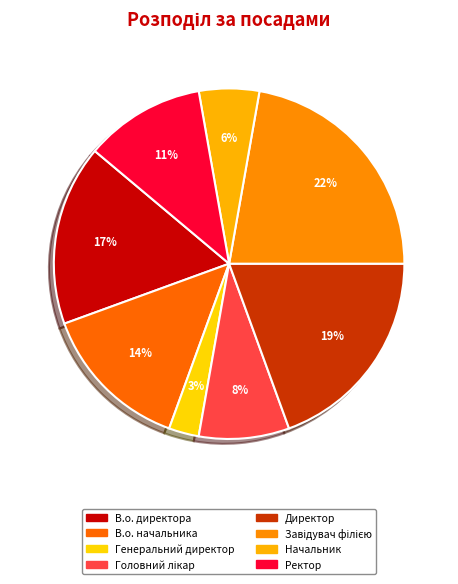

How many slices are in this pie chart?

8